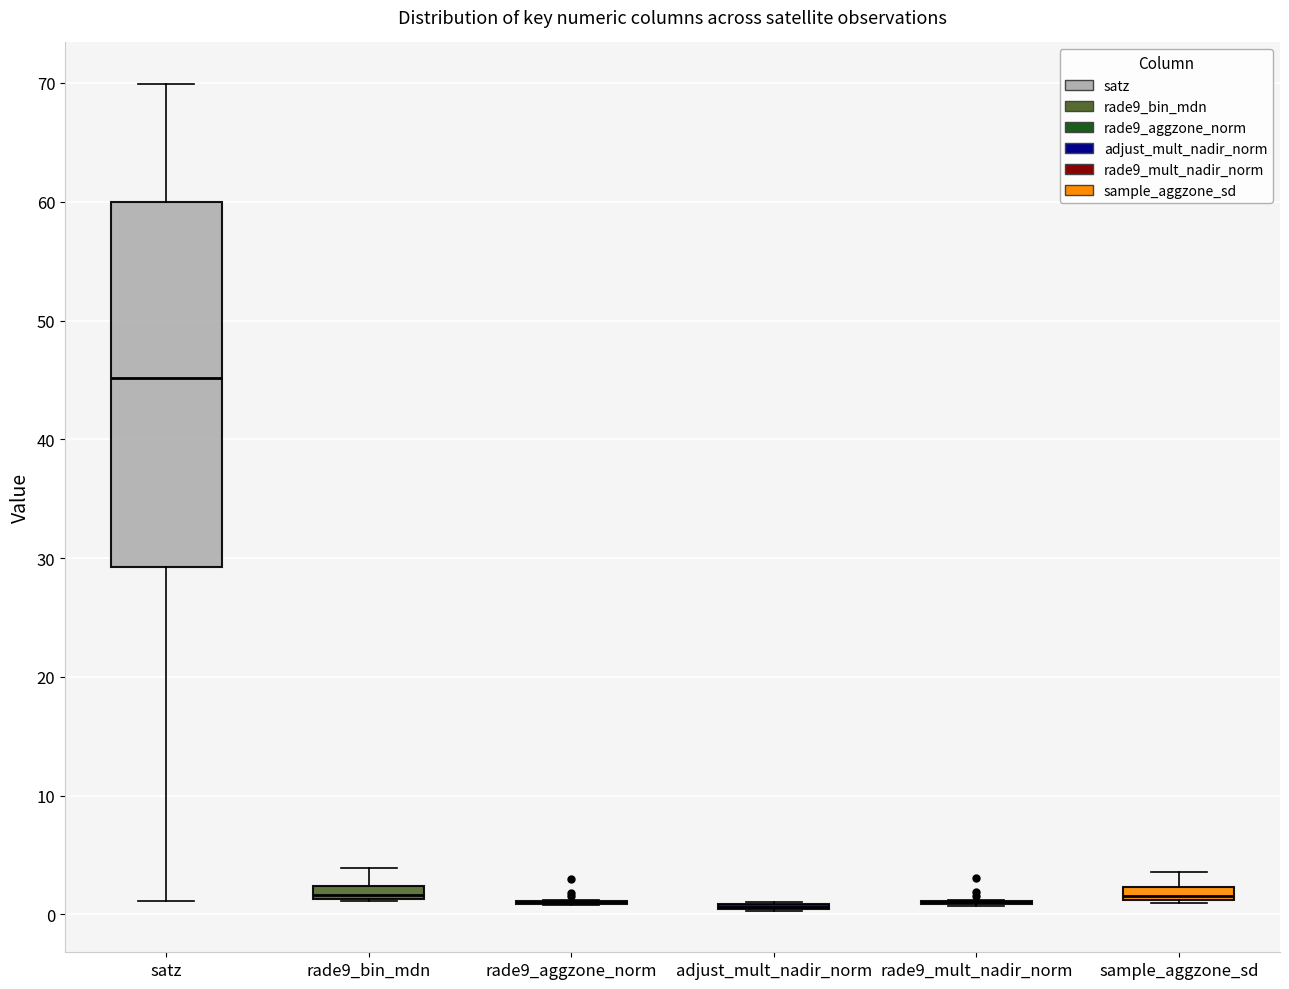

Comparing the boxes themselves (not the whiskers), which one is the tallest?

satz